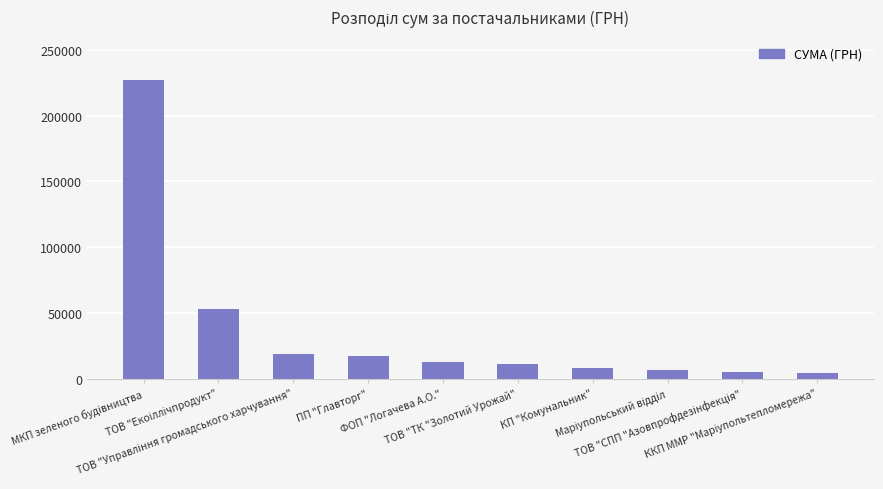

What is the sum of all values?

364767.2